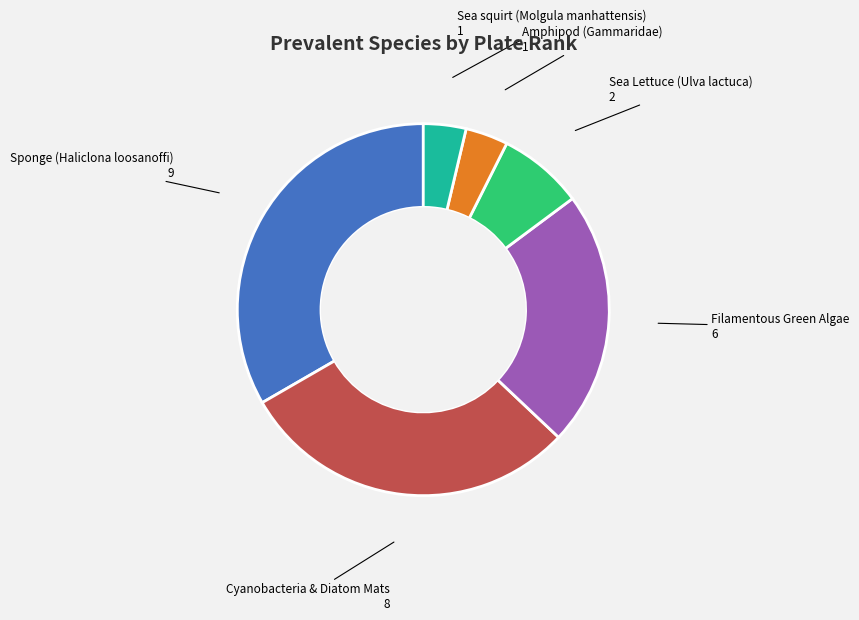

What is the ratio of the value at Amphipod (Gammaridae) to the value at Sea Lettuce (Ulva lactuca)?

0.5